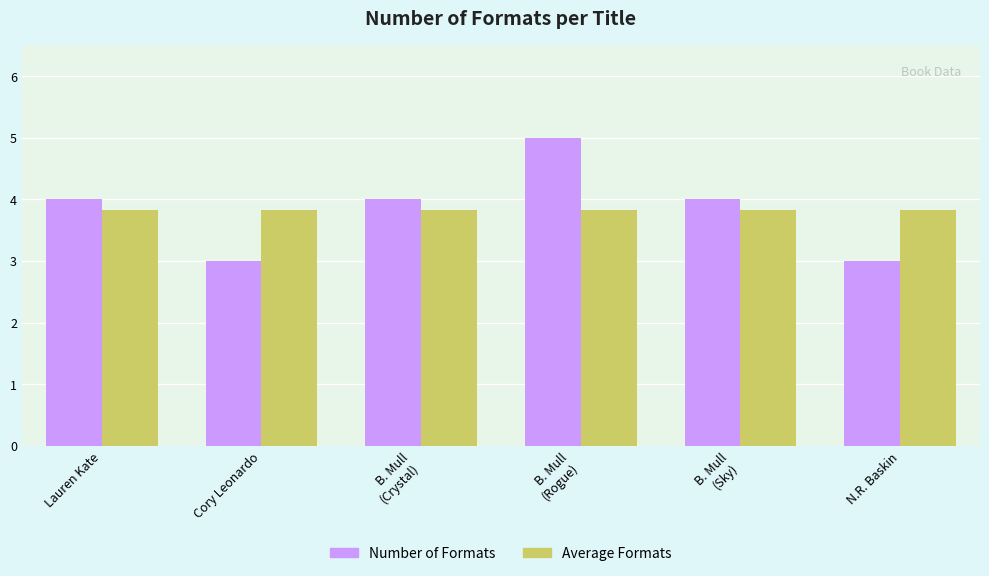

List the series in order of their peak value, highest first.

Number of Formats, Average Formats